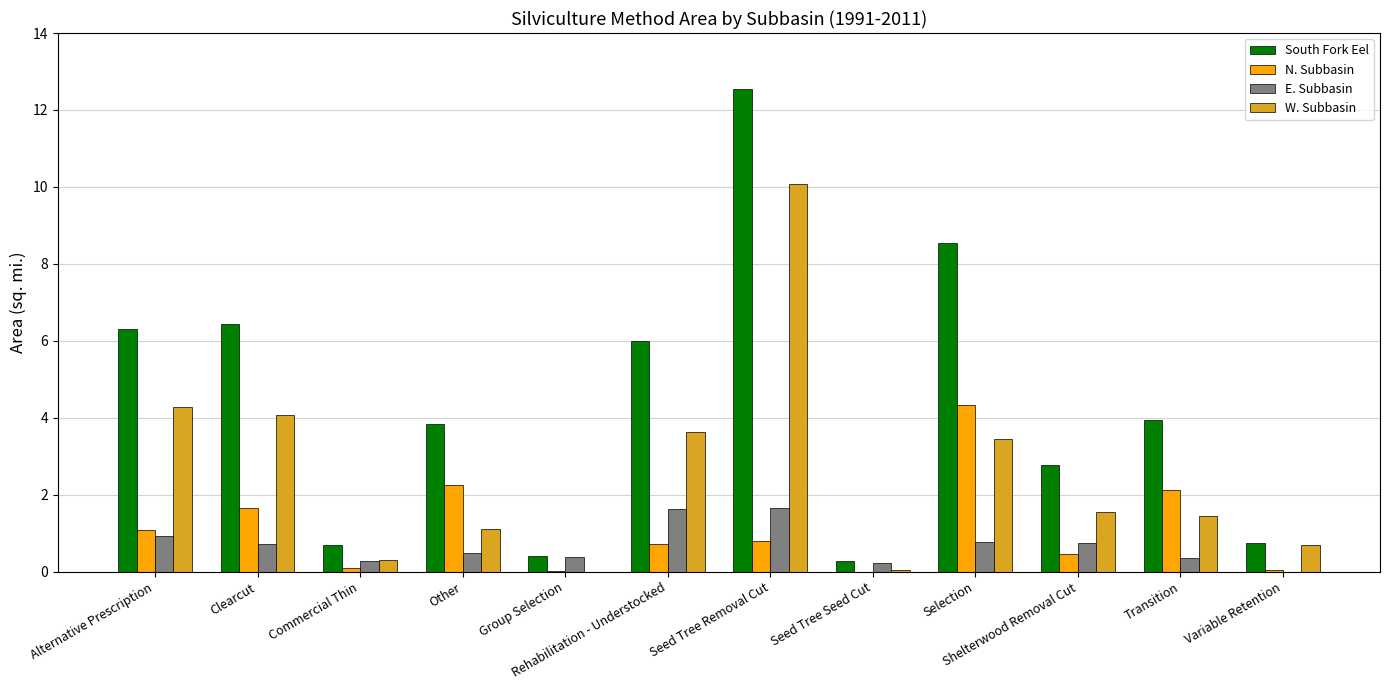

What is the average value of the N. Subbasin series?

1.1